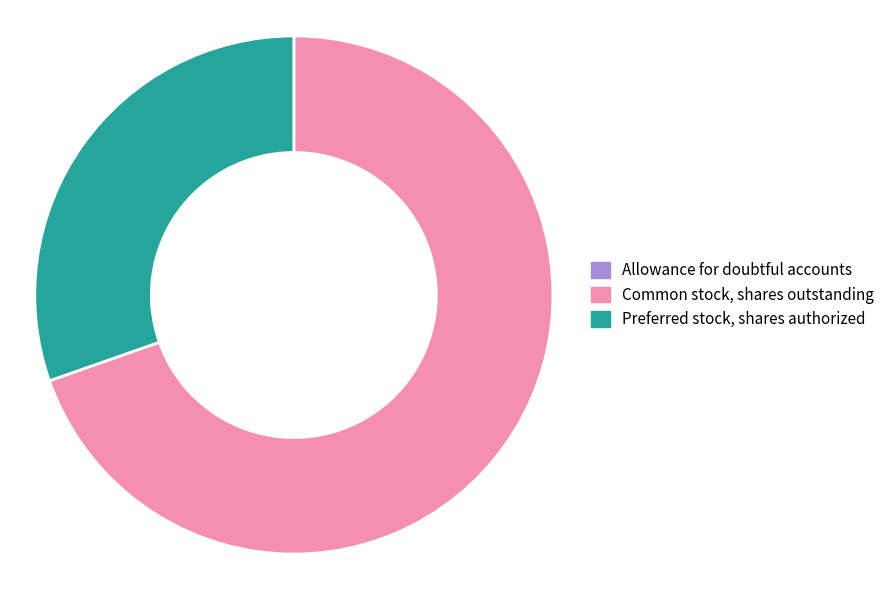

Is it true that Common stock, shares outstanding is 55% of the pie?

False